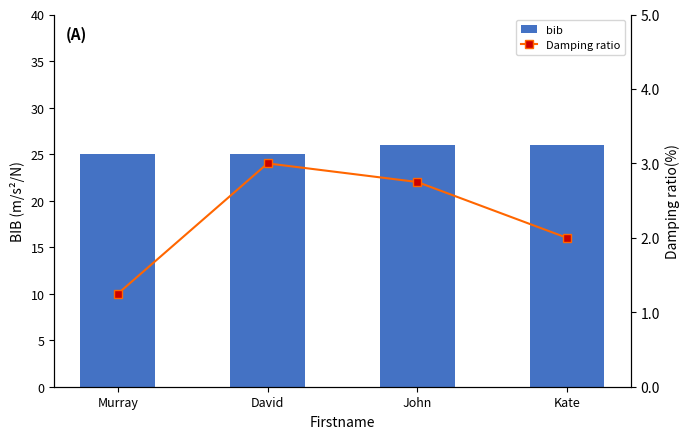

Where does the Damping ratio series first go above 2?

David